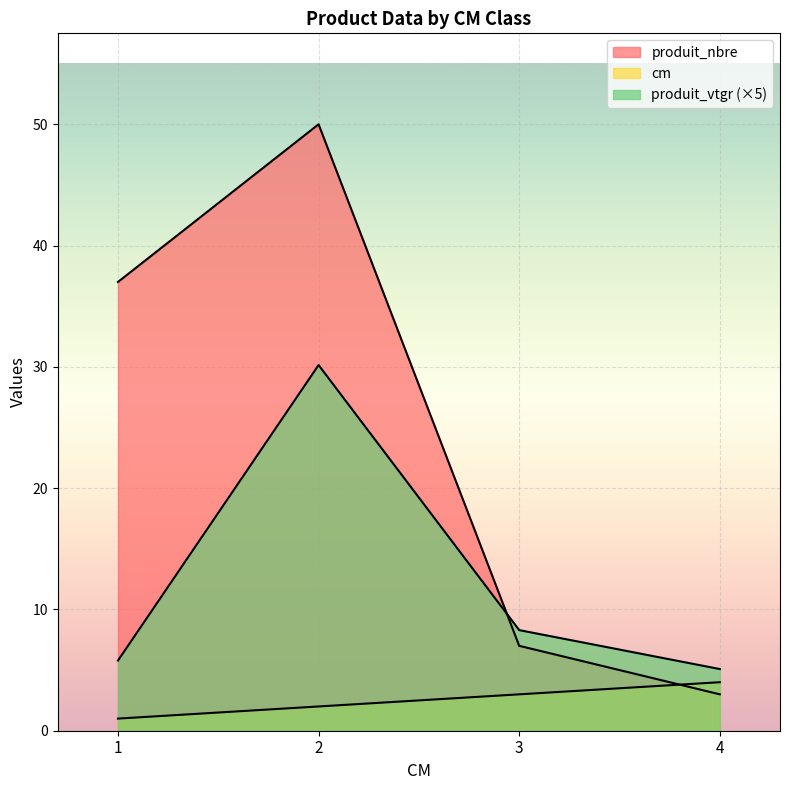

Reading right to left, extract all data points from this chart.

cm: 4=4.0	3=3.0	2=2.0	1=1.0
produit_nbre: 4=3.0	3=7.0	2=50.0	1=37.0
produit_vtgr: 4=5.1	3=8.3	2=30.2	1=5.8